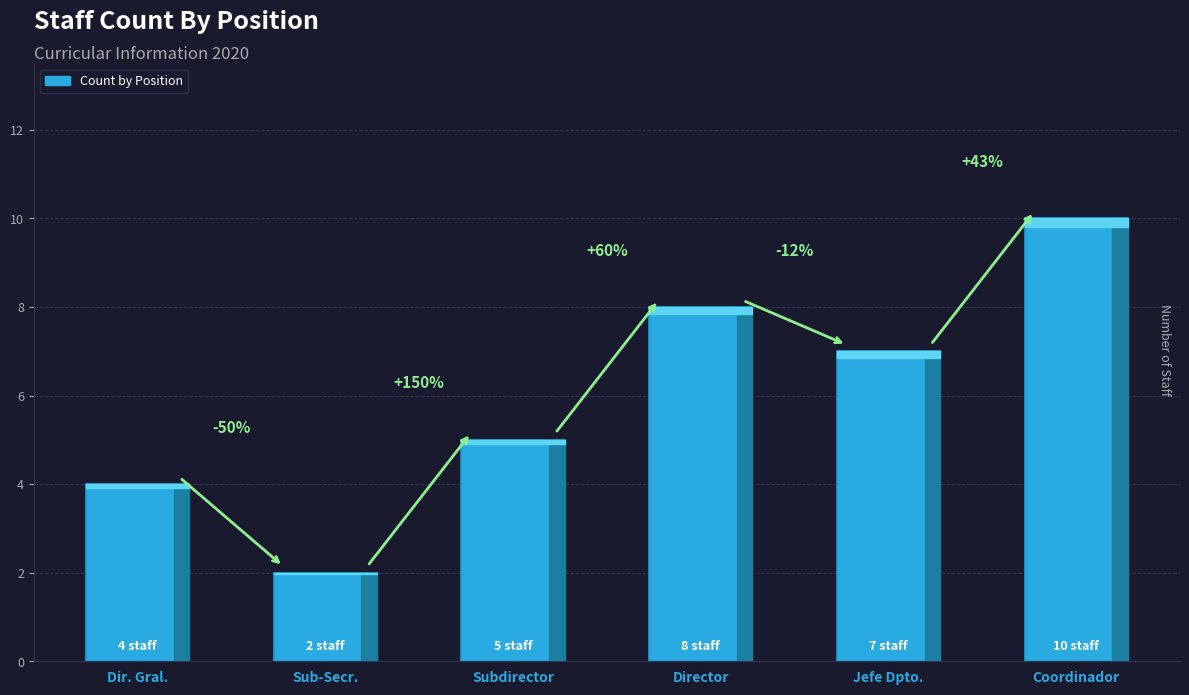

How many bars are there in total?

6